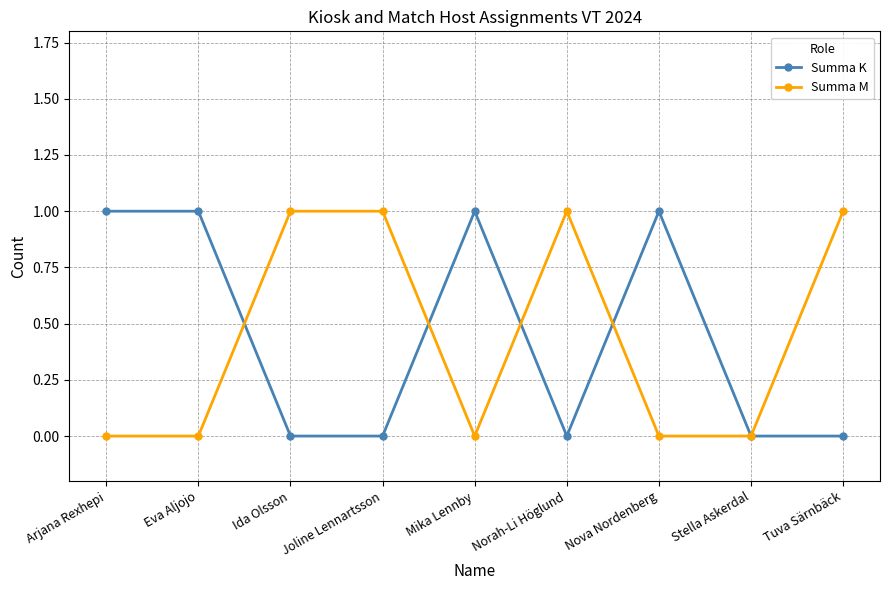

Rank the series at Joline Lennartsson from highest to lowest value.

Summa M, Summa K